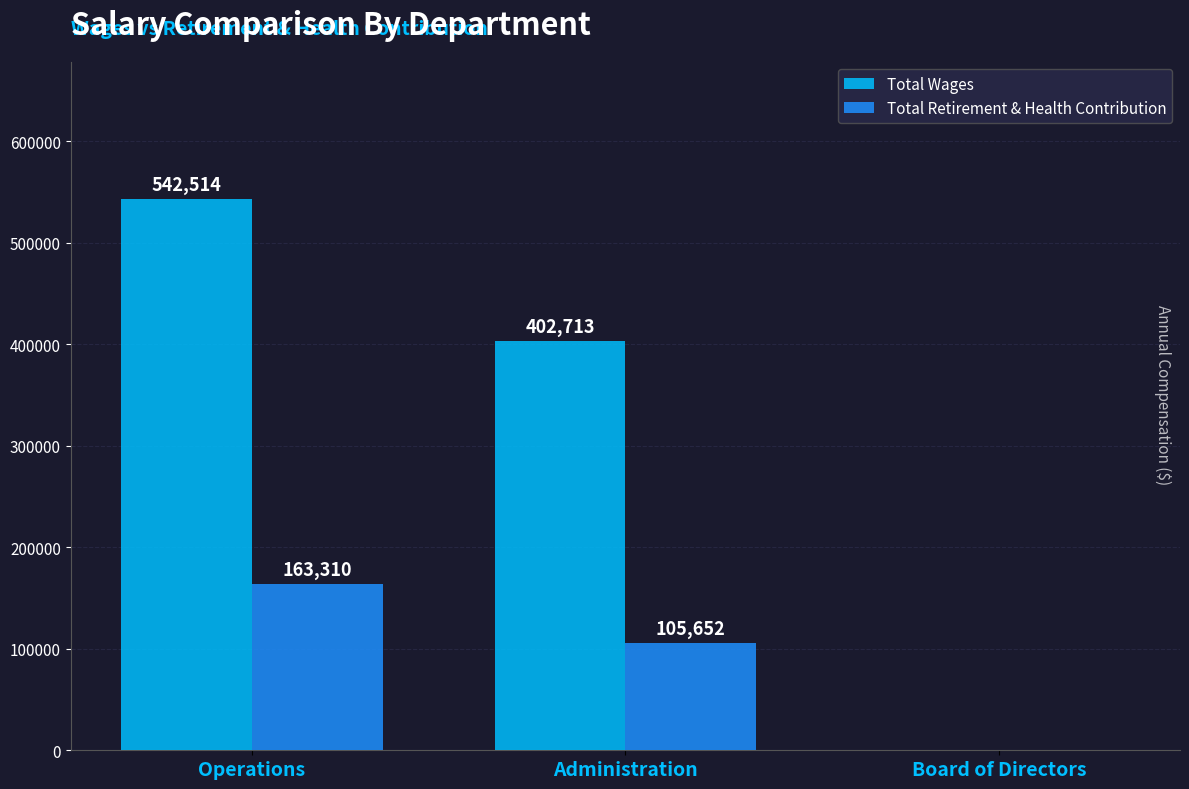

Is the value of Total Wages at Board of Directors greater than the value of Total Retirement & Health Contribution at Operations?

No